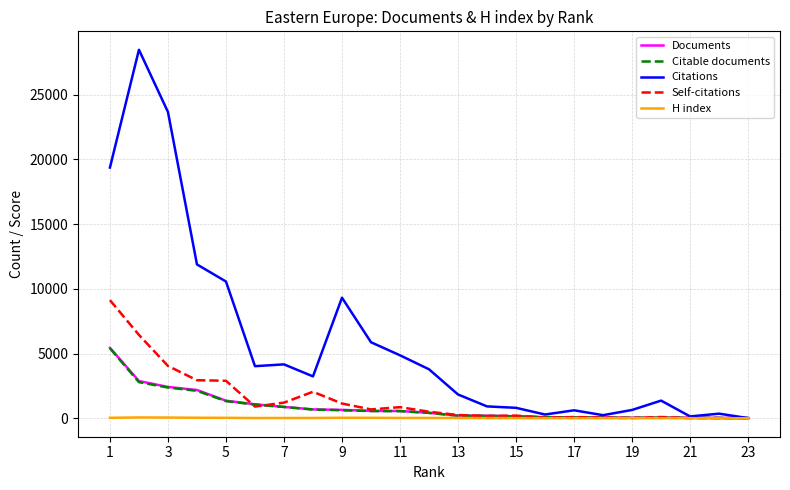

How many lines are shown in the chart?

5